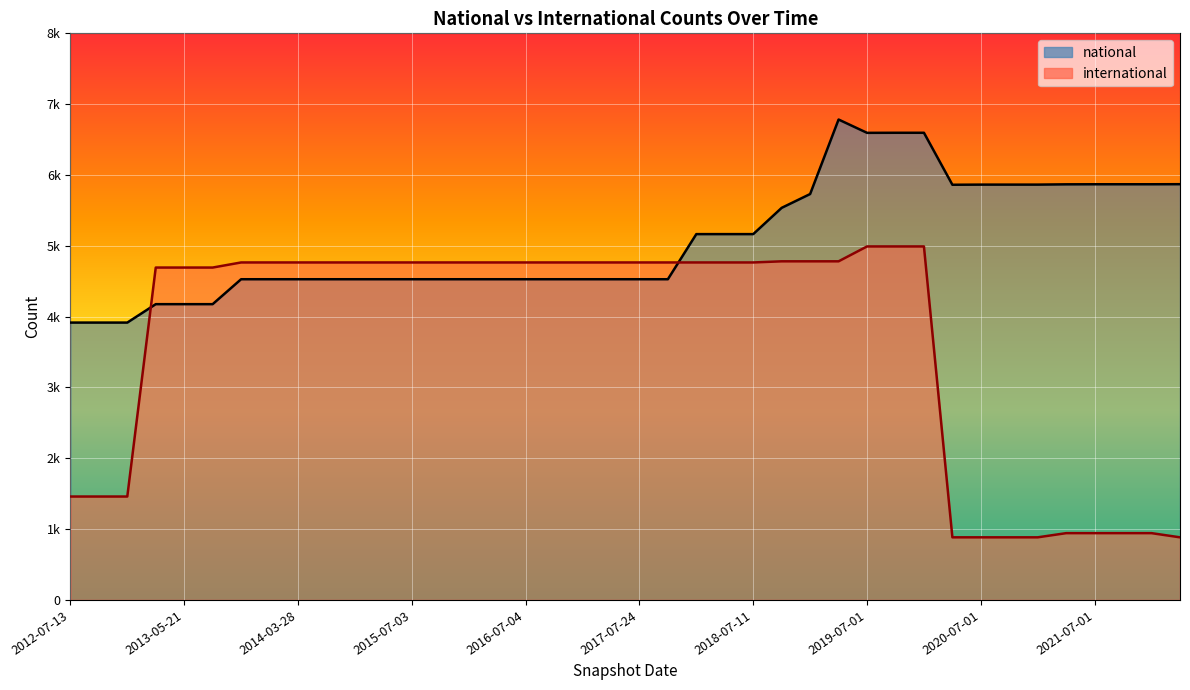

At which label does national reach its peak?

2019-04-06